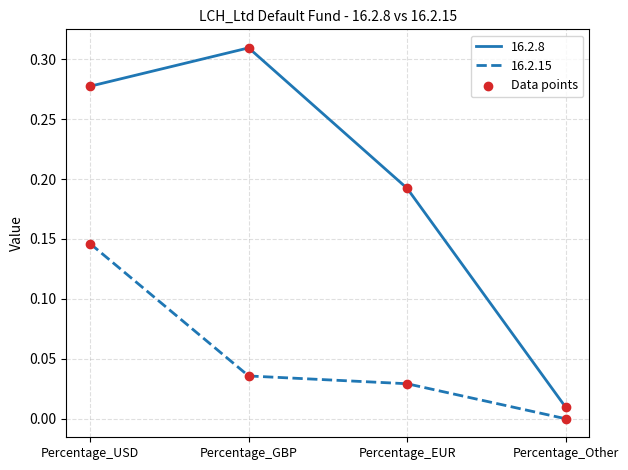

Between Percentage_USD and Percentage_Other, which series saw the biggest shift?

16.2.8